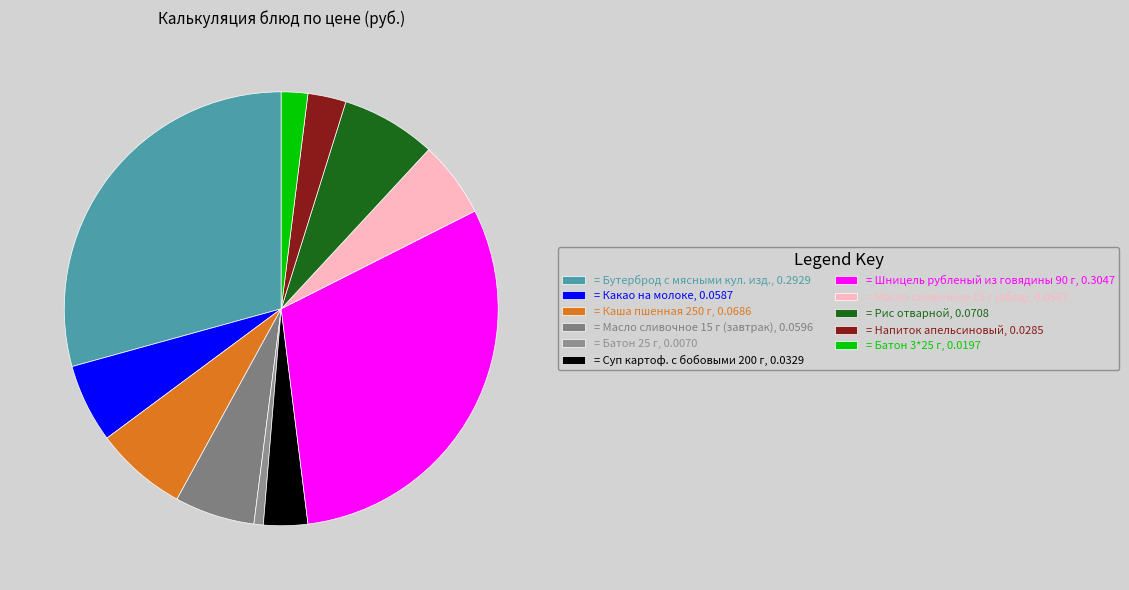

How many slices are in this pie chart?

11